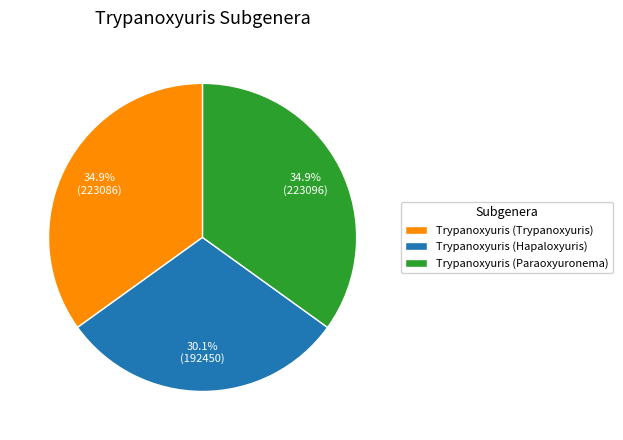

What is the smallest slice in the pie chart?

Trypanoxyuris (Hapaloxyuris)